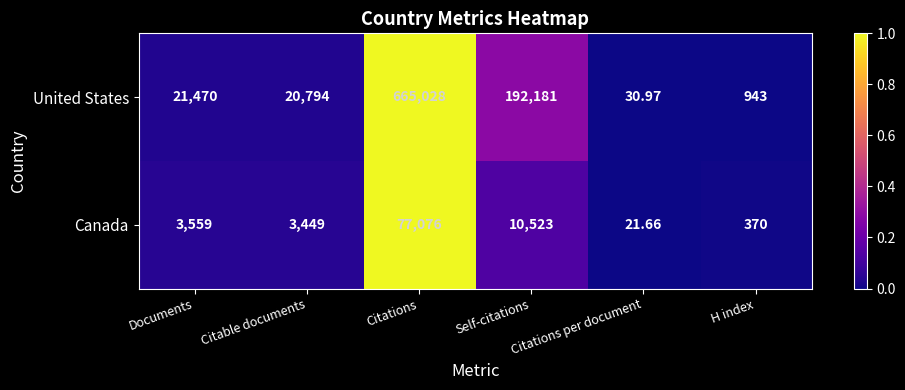

At Self-citations, list the series in order from largest to smallest.

United States, Canada